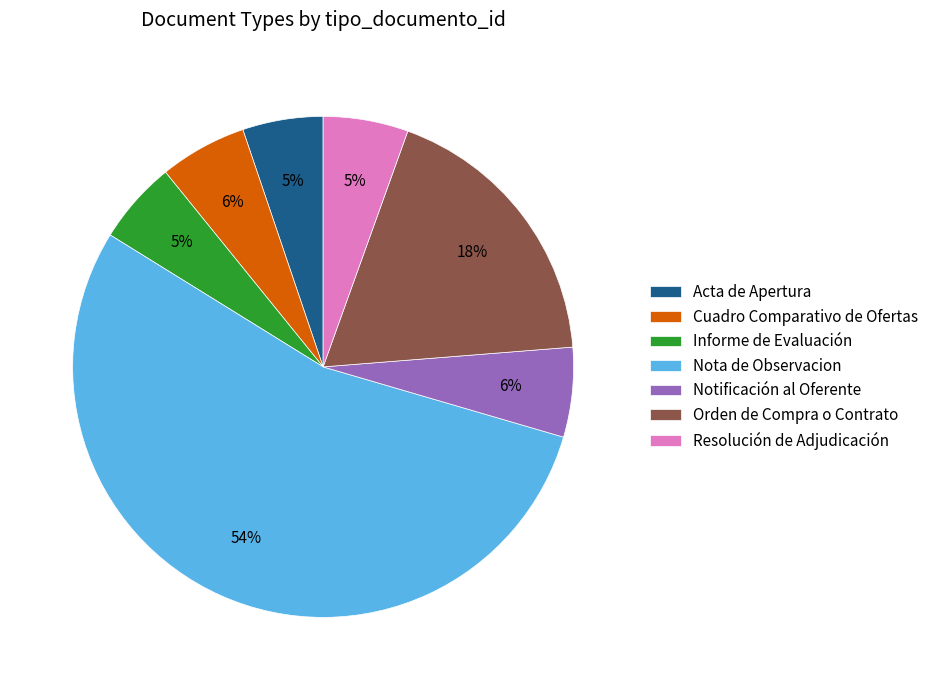

Which slice is the largest?

Nota de Observacion